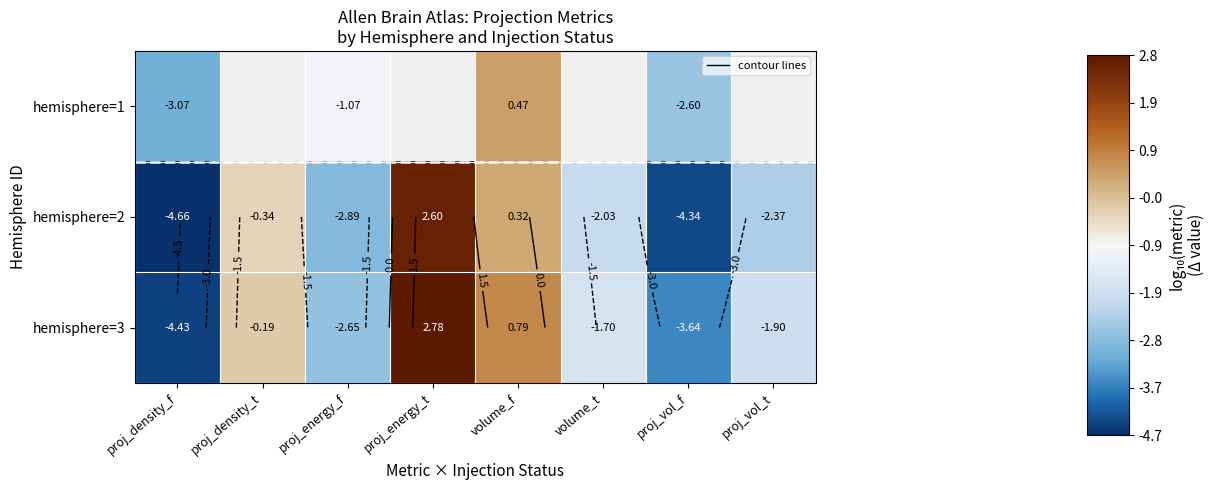

List the series in order of their overall mean, lowest first.

hemisphere=1, hemisphere=2, hemisphere=3